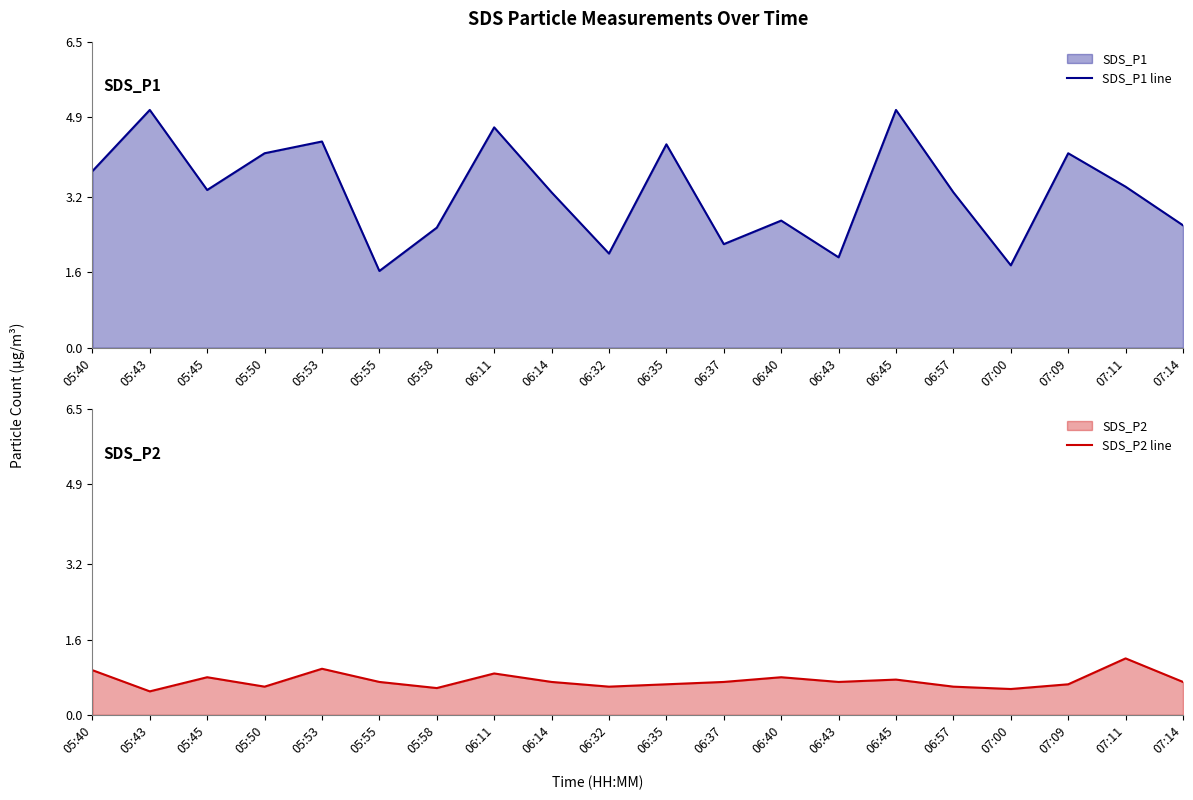

What is the difference between the maximum and minimum values in the SDS_P1 line series?

3.4